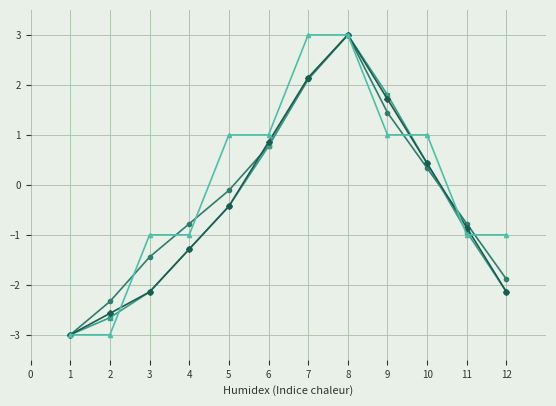

What is the total value across all series at 9?

6.0